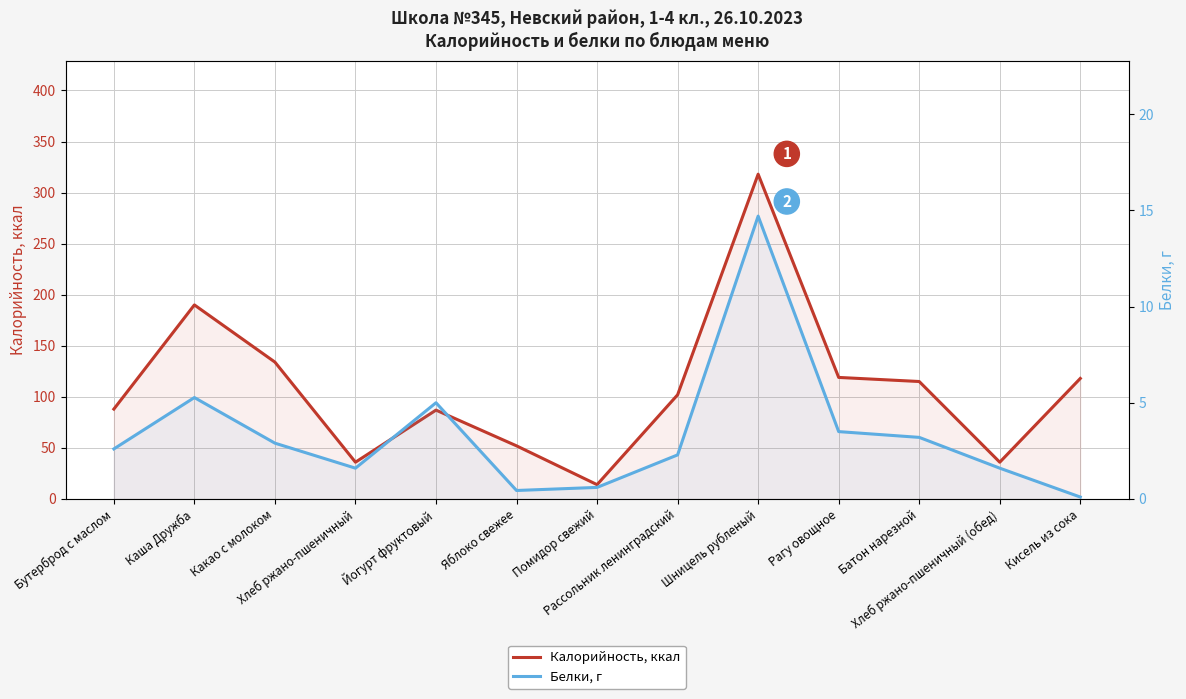

Does the chart have visible grid lines?

Yes